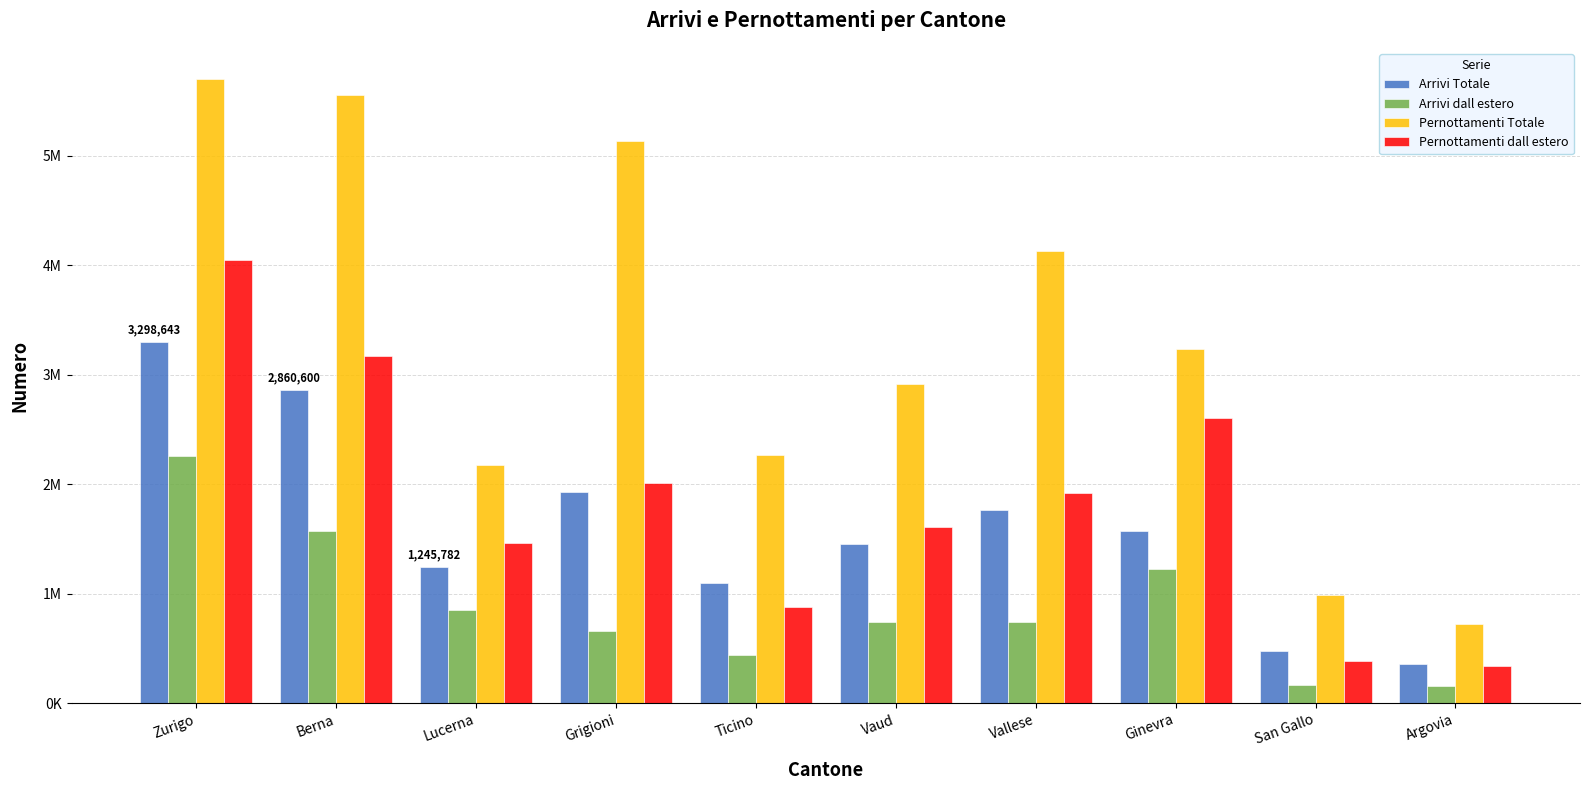

Read the Pernottamenti Totale value at San Gallo.

983647